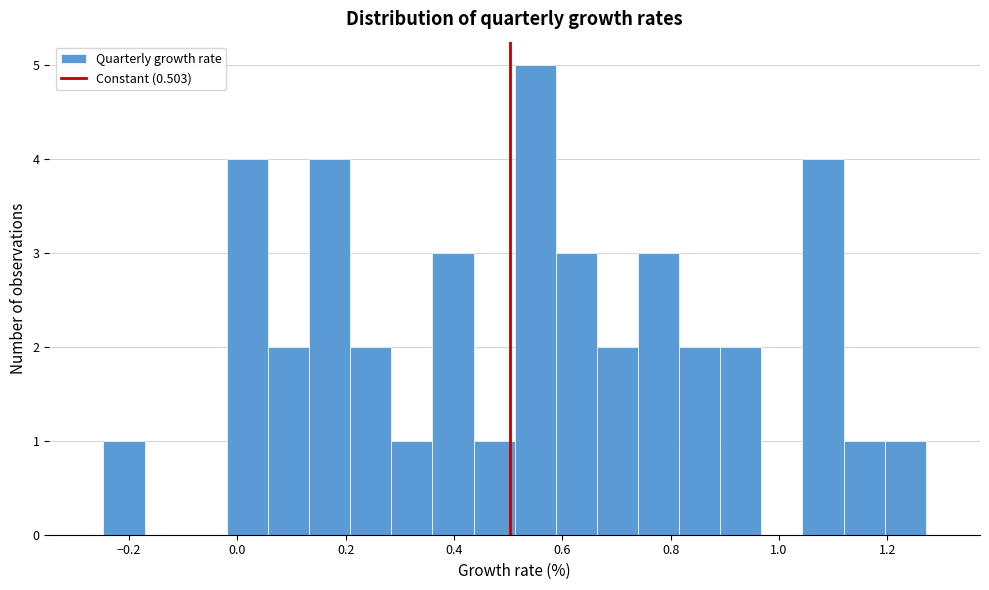

Read against the x-axis, roughly where is the centre of the tallest bar?

0.54